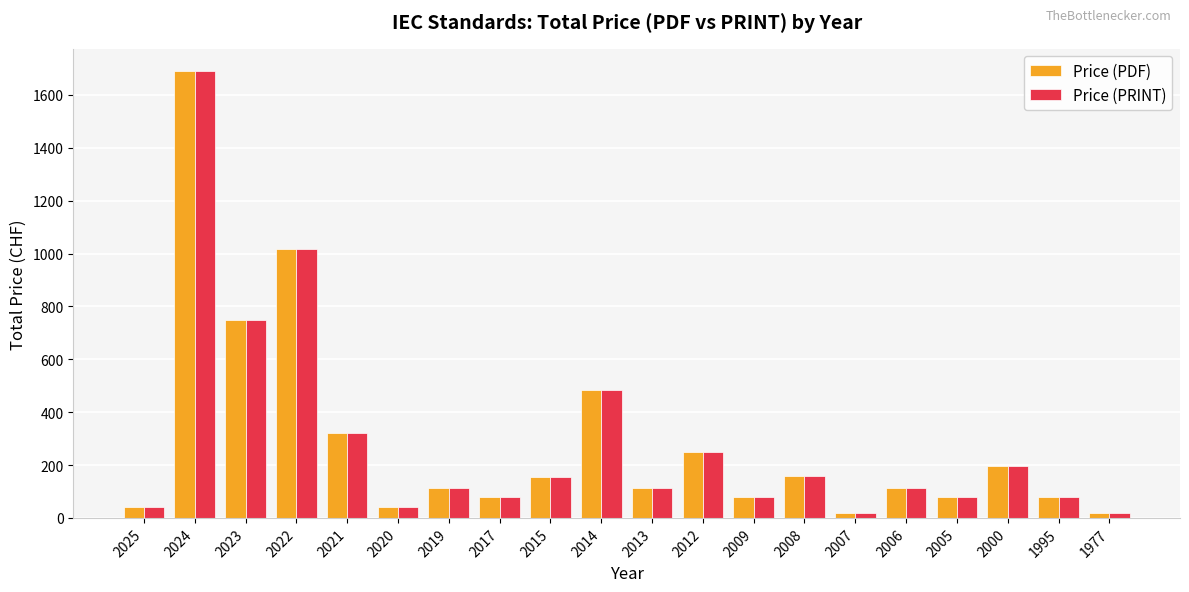

The Price (PRINT) series shows 40 at 2025. True or false?

True